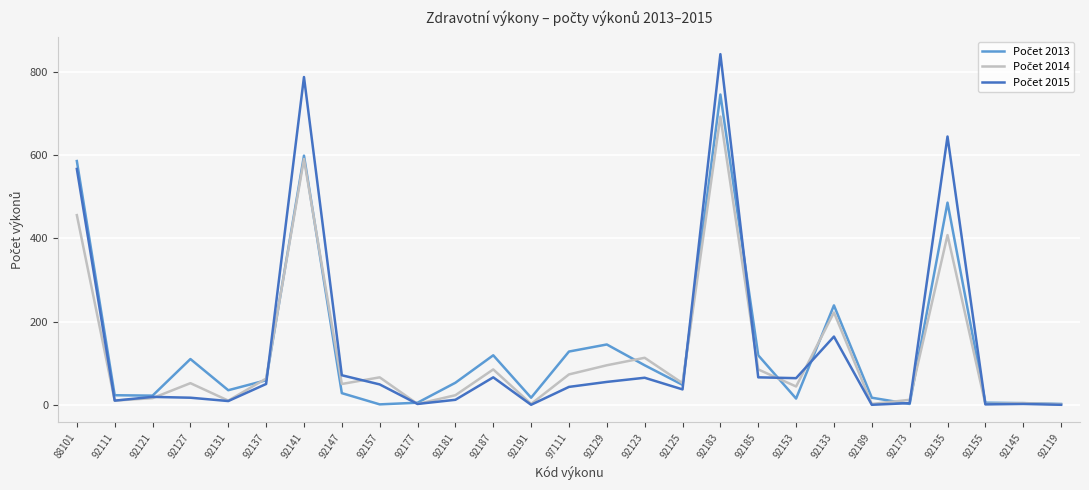

Is this an area chart (filled region under the line)?

No